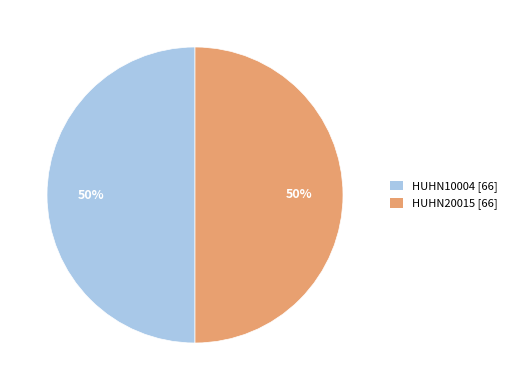

To the nearest percent, what is the average slice percentage?

50%